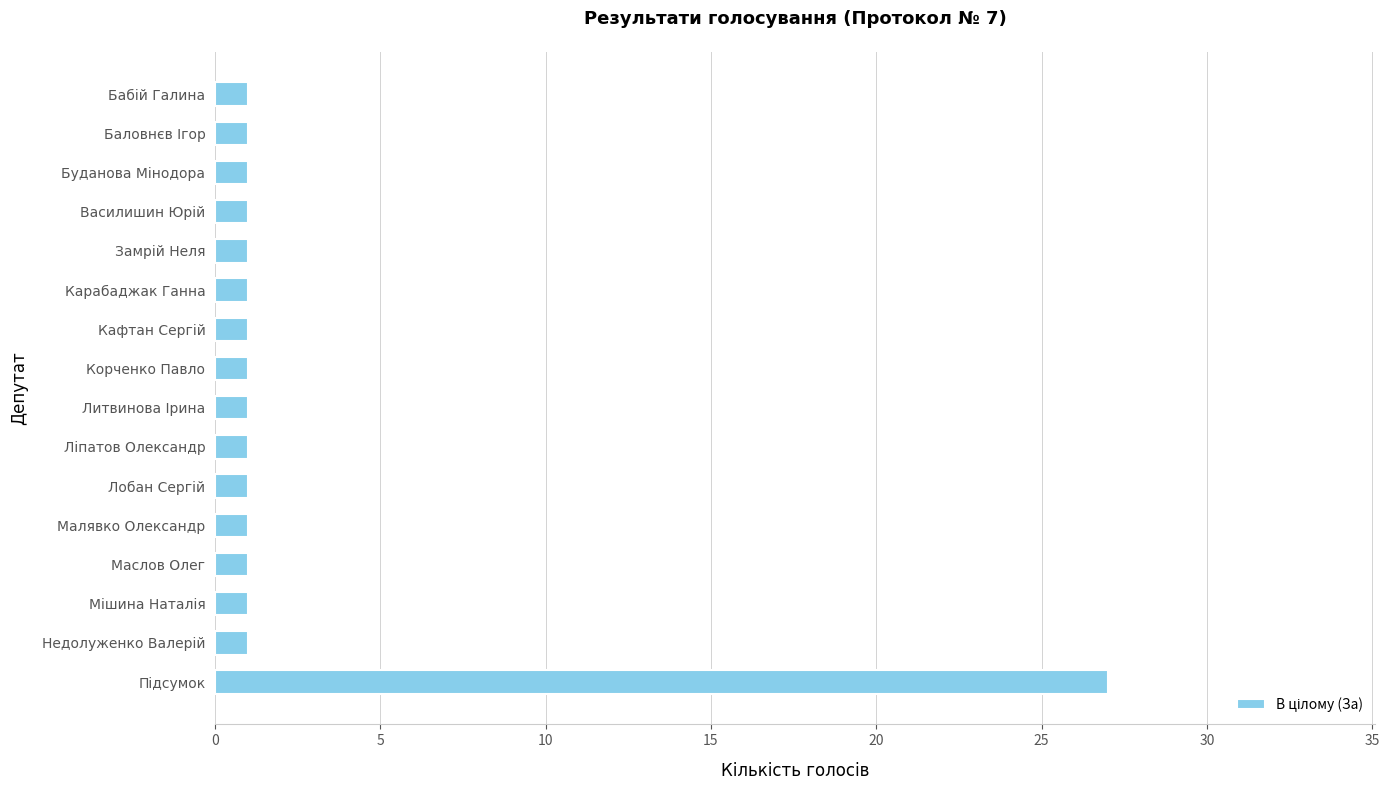

What is the maximum value shown in the chart?

27